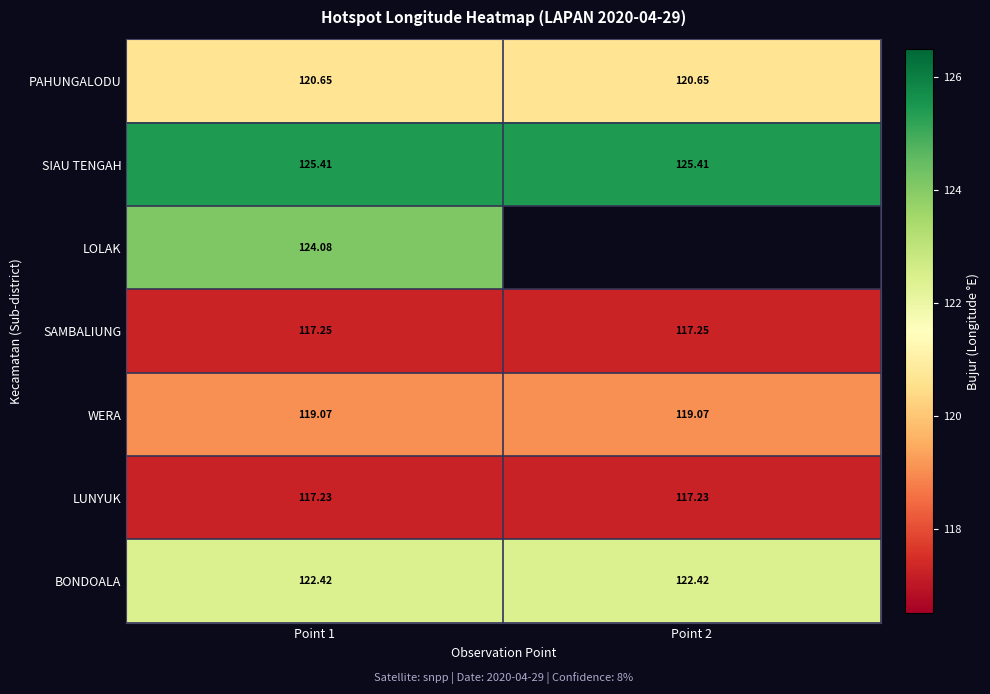

Is the value of SAMBALIUNG at Point 2 greater than the value of SIAU TENGAH at Point 1?

No